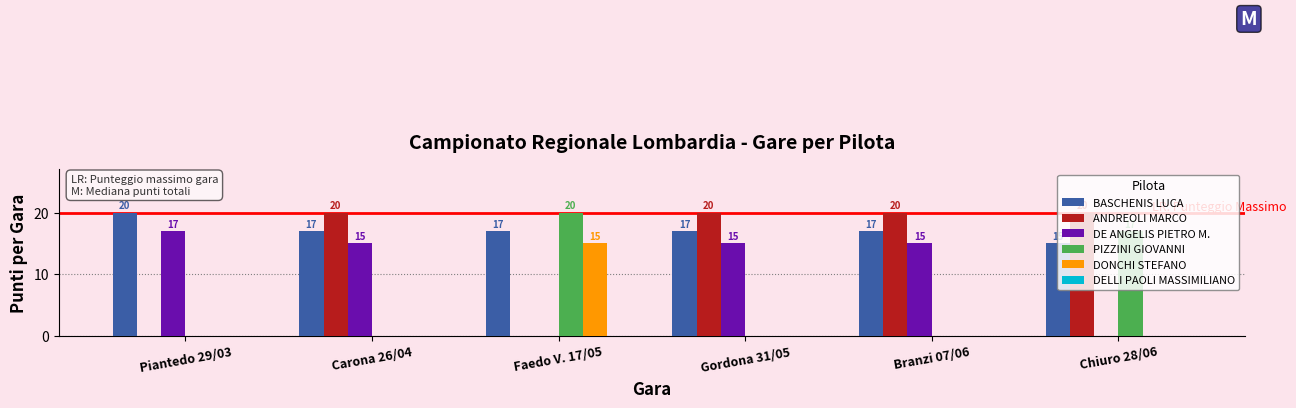

What is the greatest value displayed?

20